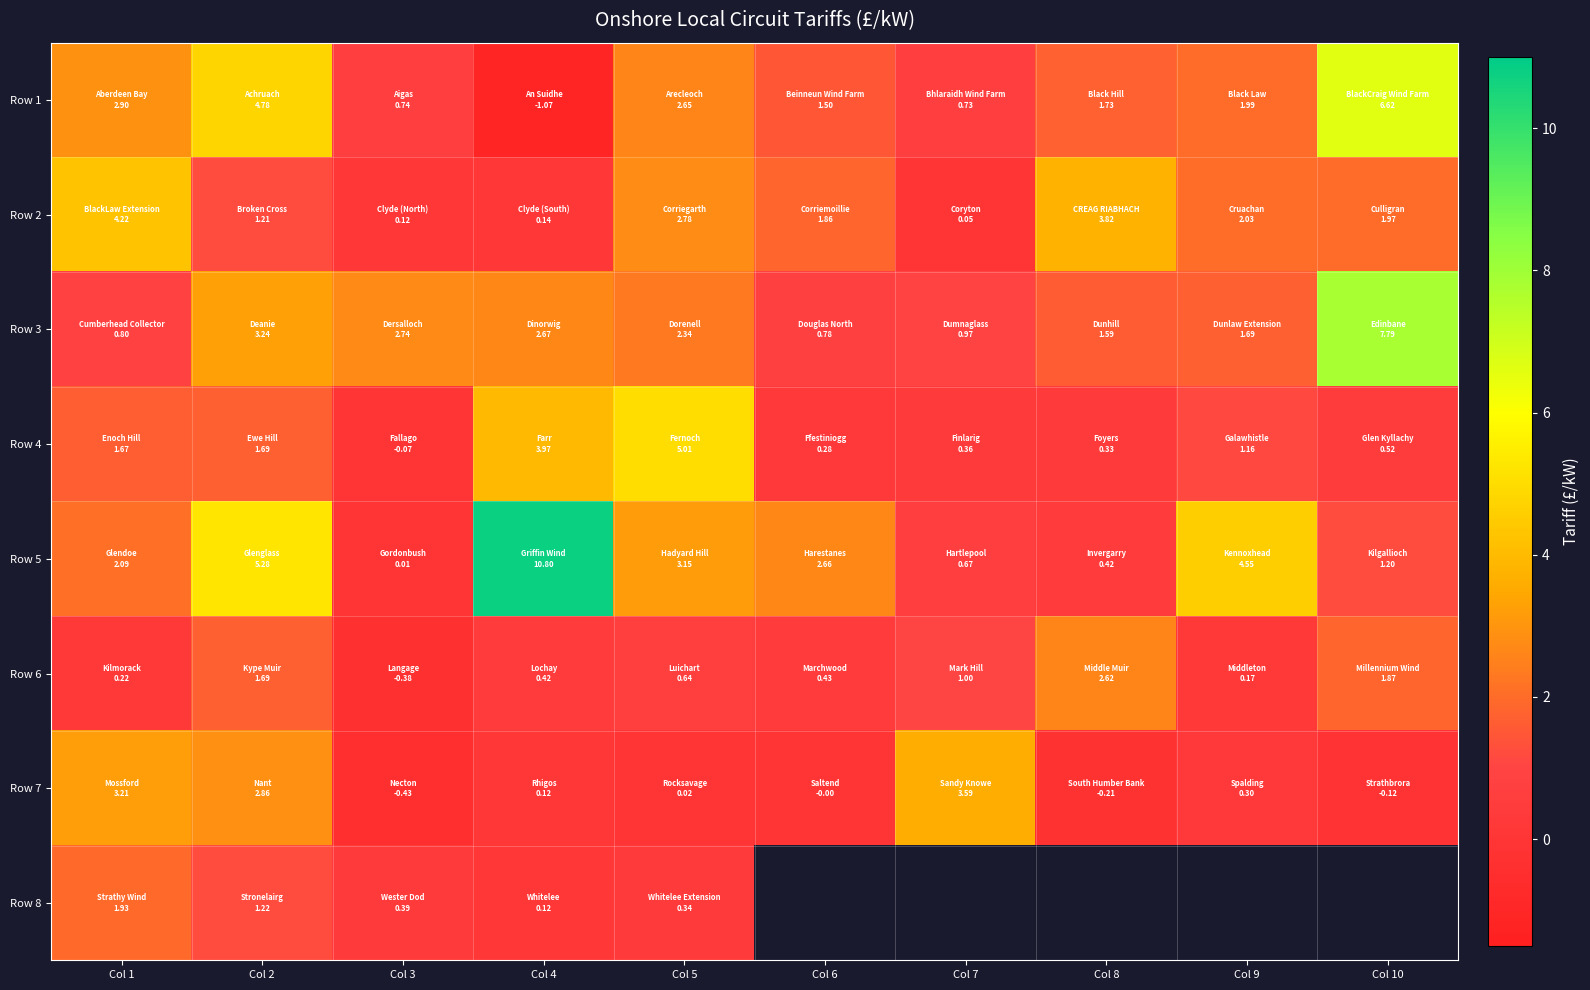

At how many categories does at least one series exceed 1?

10